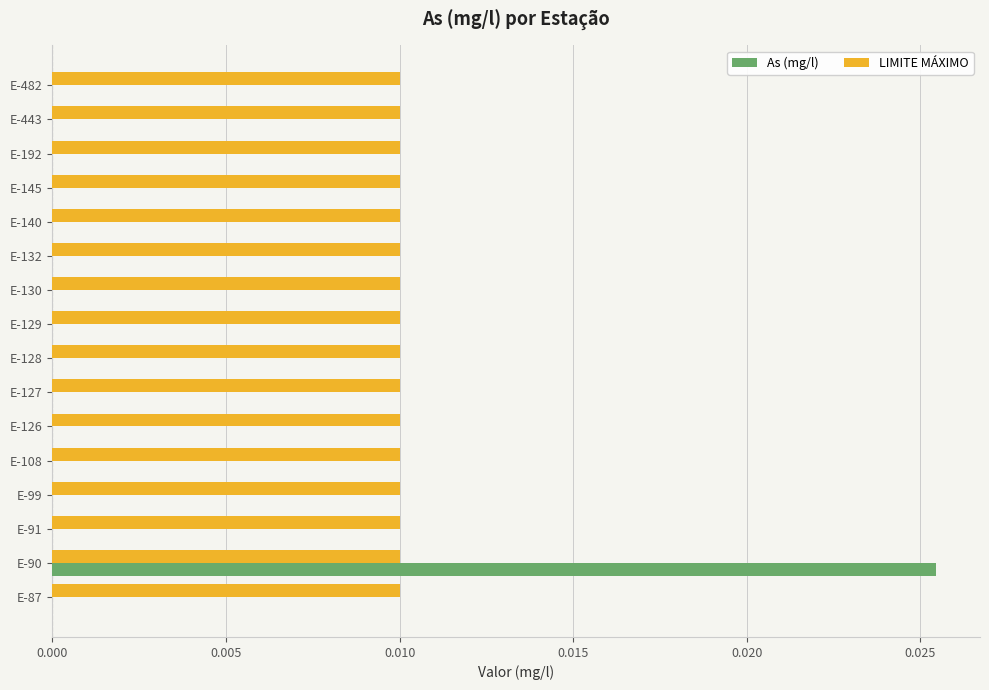

True or false: LIMITE MÁXIMO has a value of 0.0 at E-132.

True